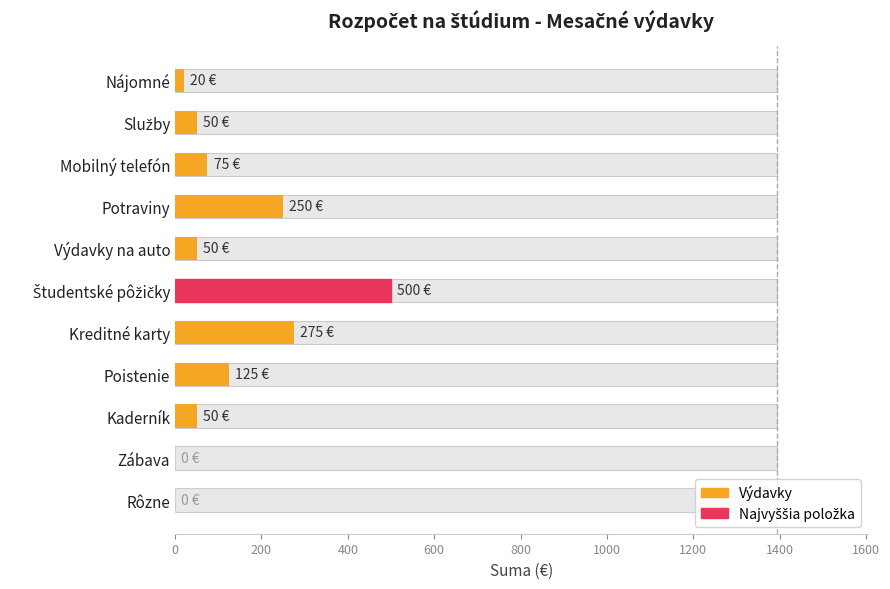

Count the number of values greater than 50.

5